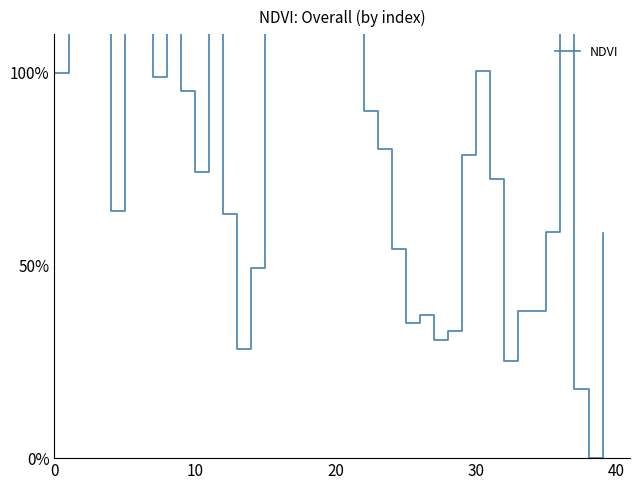

Which category has the highest value across all series?

6